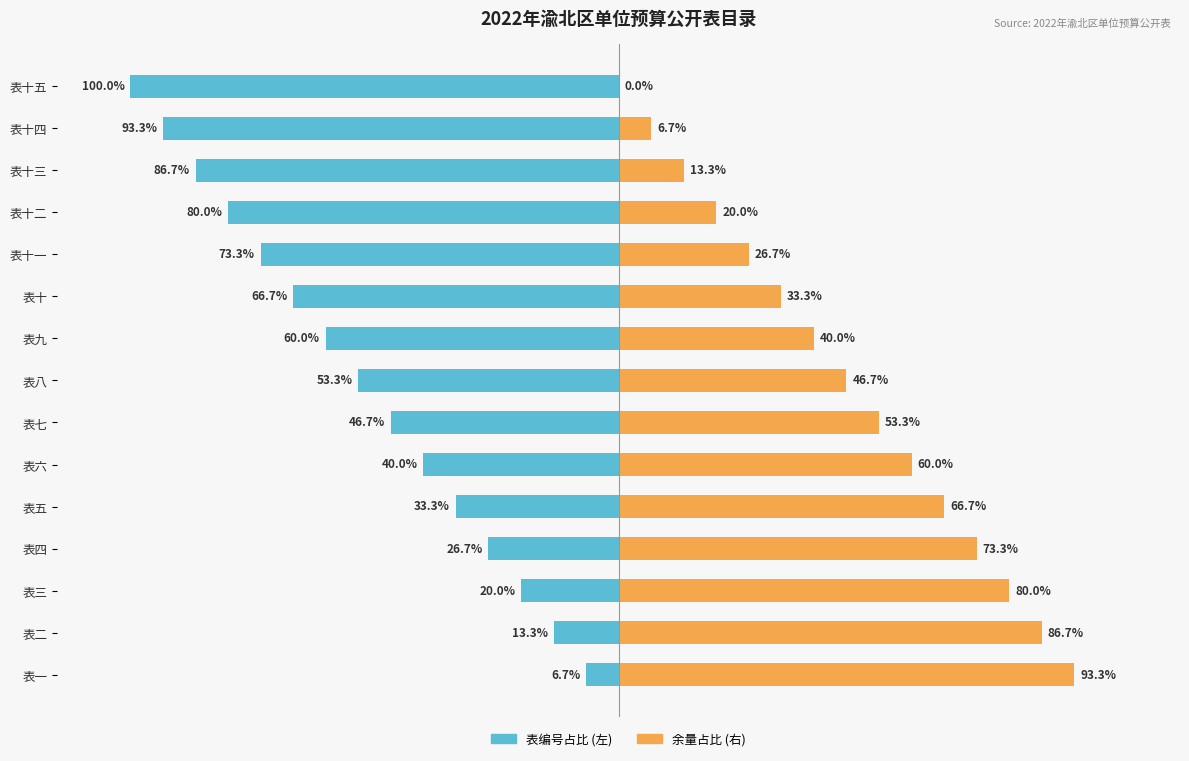

Between 表四 and 表六, which series saw the biggest shift?

表编号 (左)